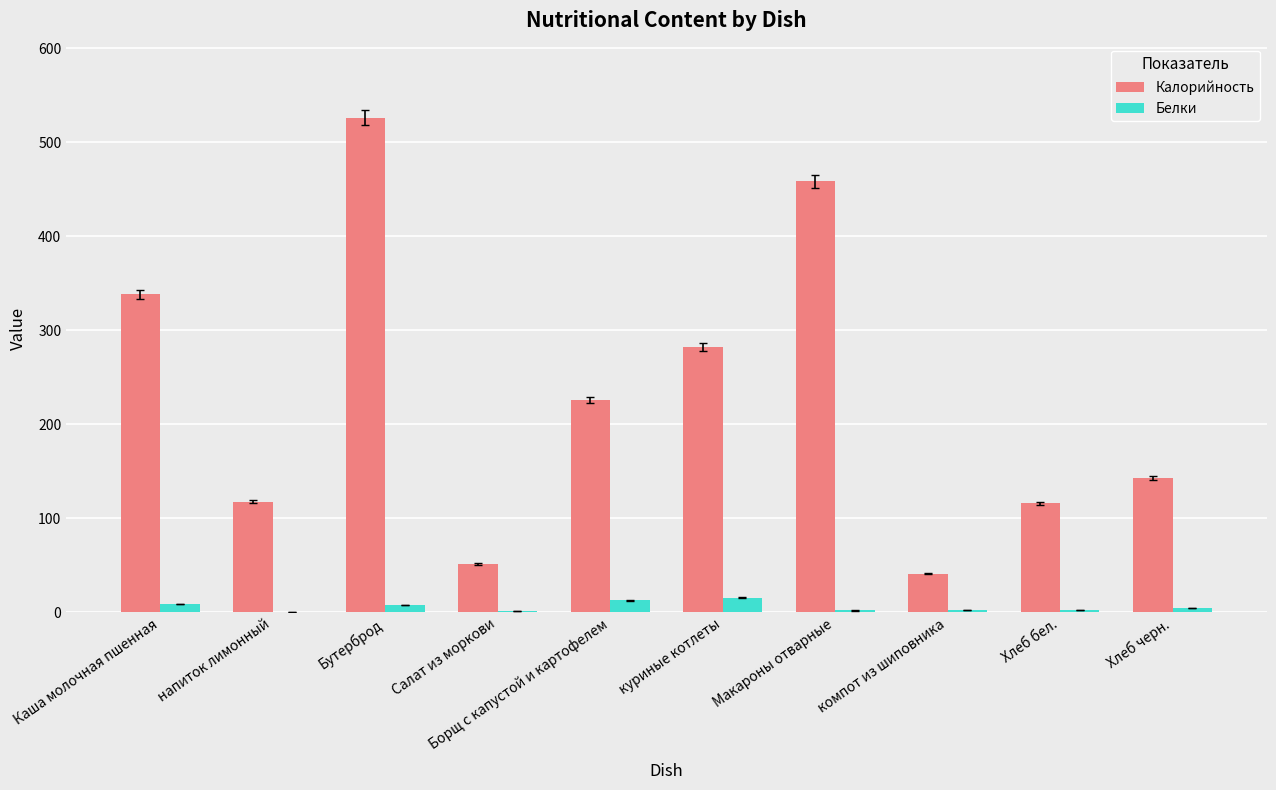

How many data points in Калорийность are above 225?

5